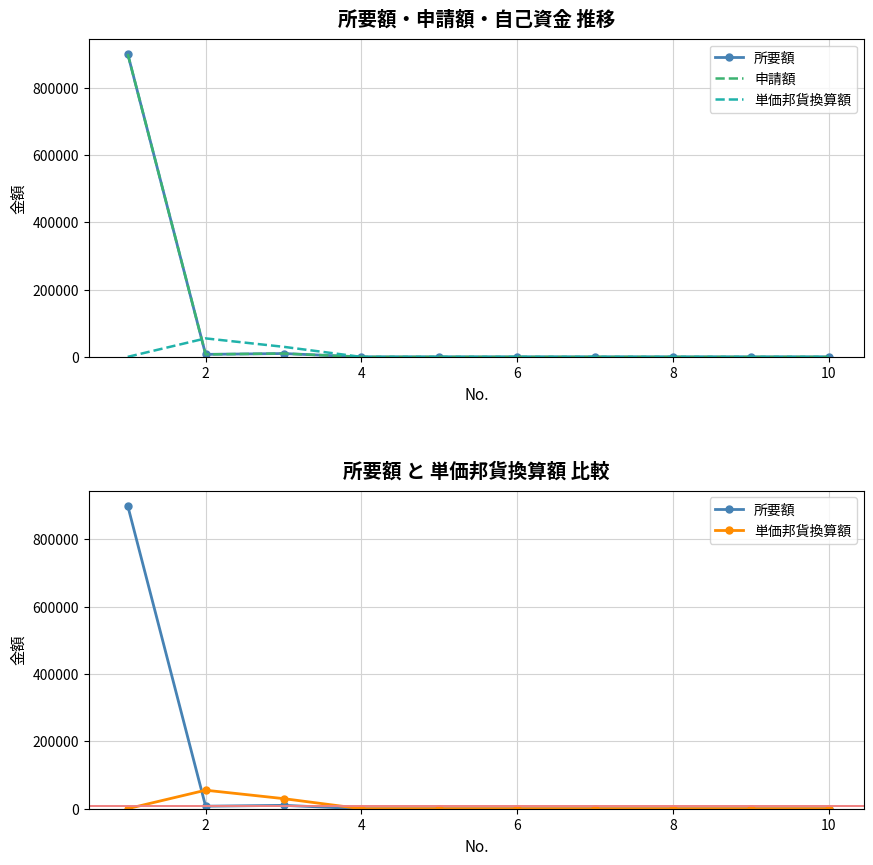

How many lines are shown in the chart?

3